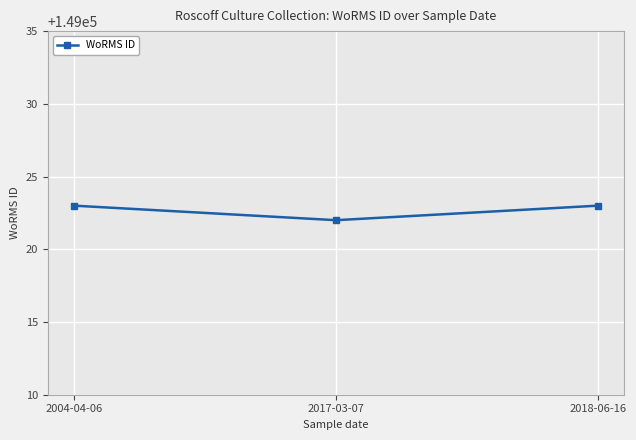

Is this an area chart (filled region under the line)?

No